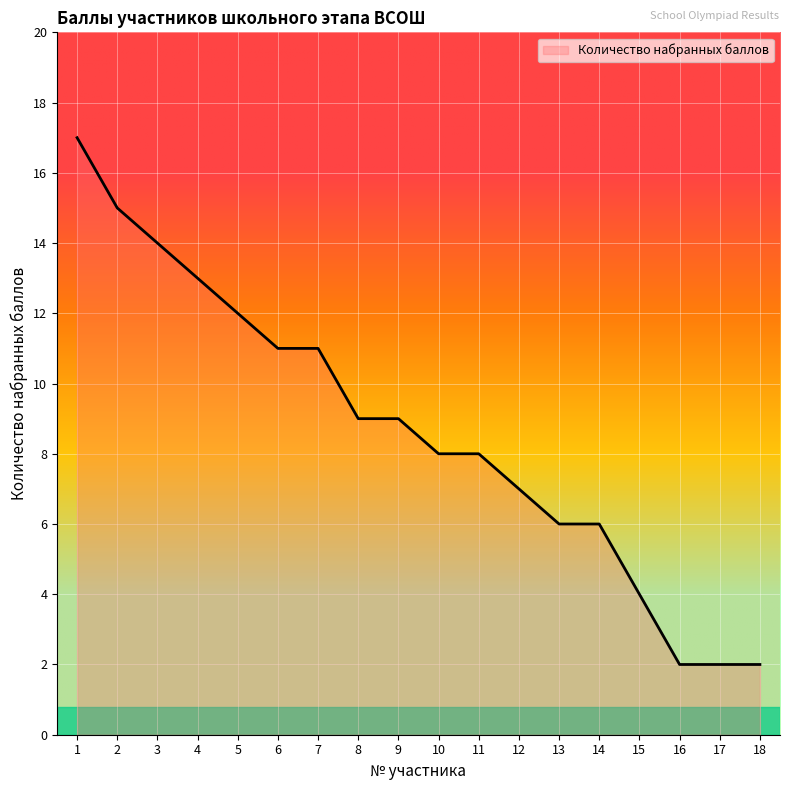

What is the difference between the values at 18 and 2?

13